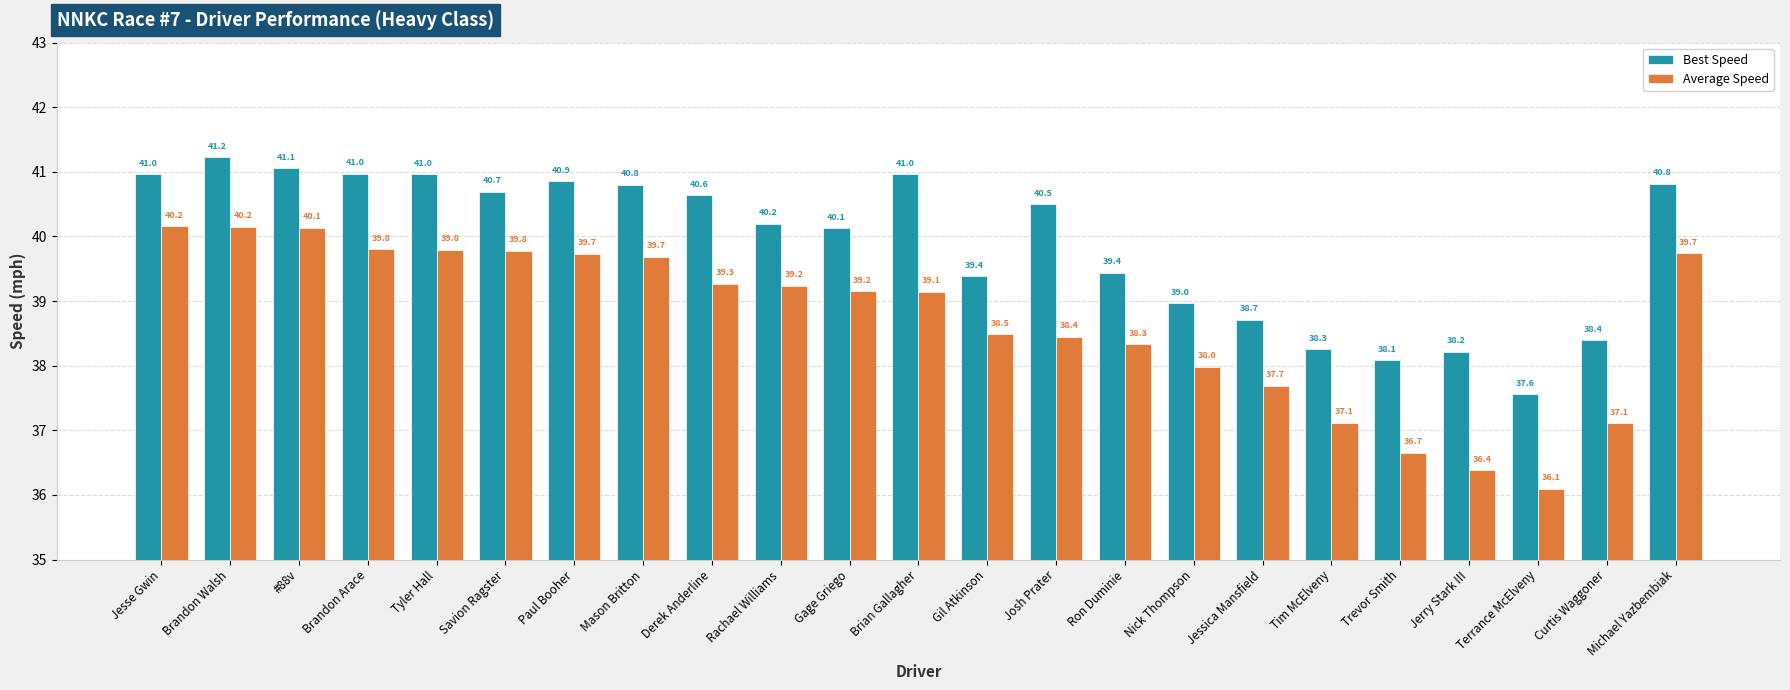

What are all the series names shown in the legend?

Best Speed, Average Speed